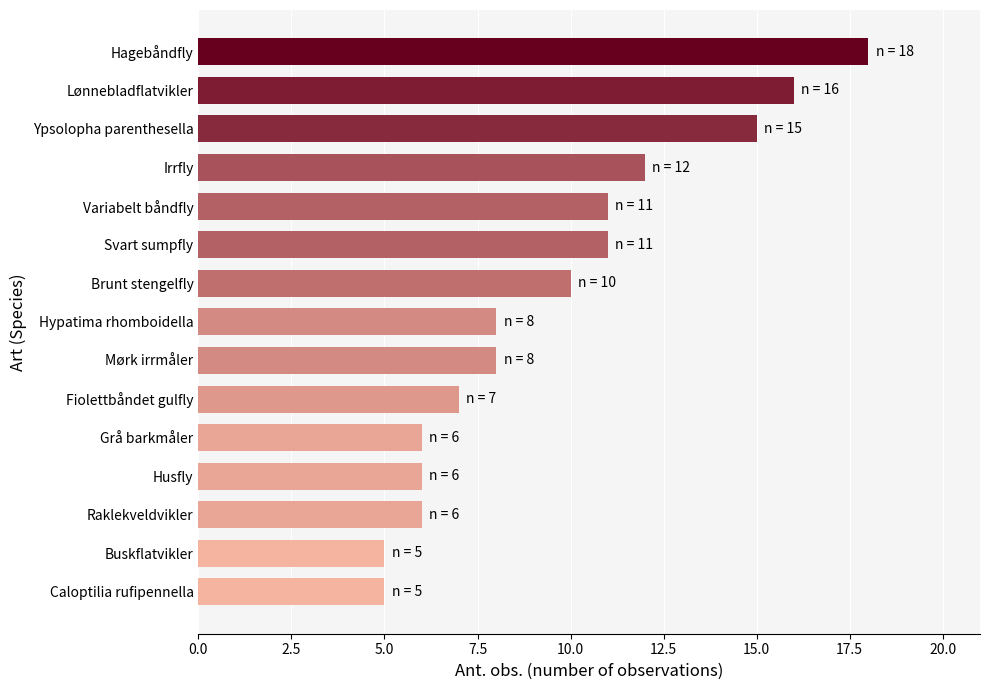

True or false: the data shows 6 at Grå barkmåler.

True